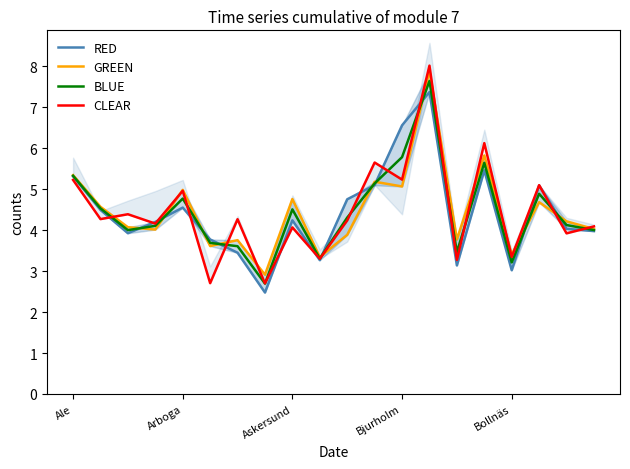

What is the difference between the second highest and second lowest values in the RED series?

3.5